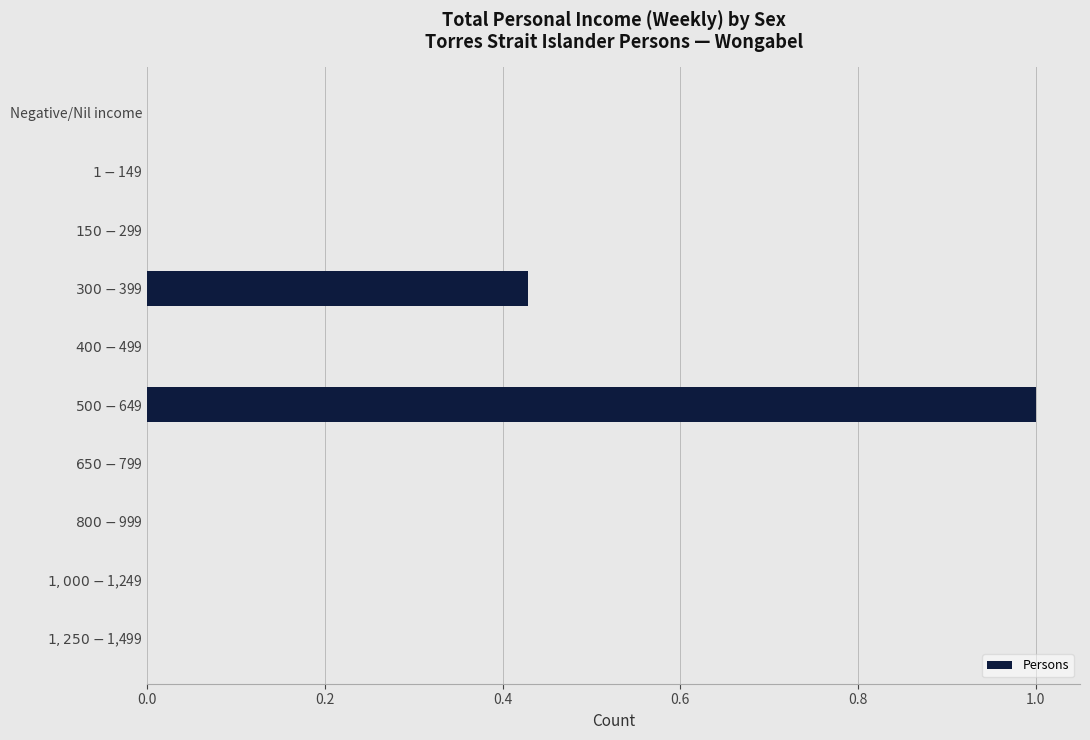

What is the maximum value shown in the chart?

1.0